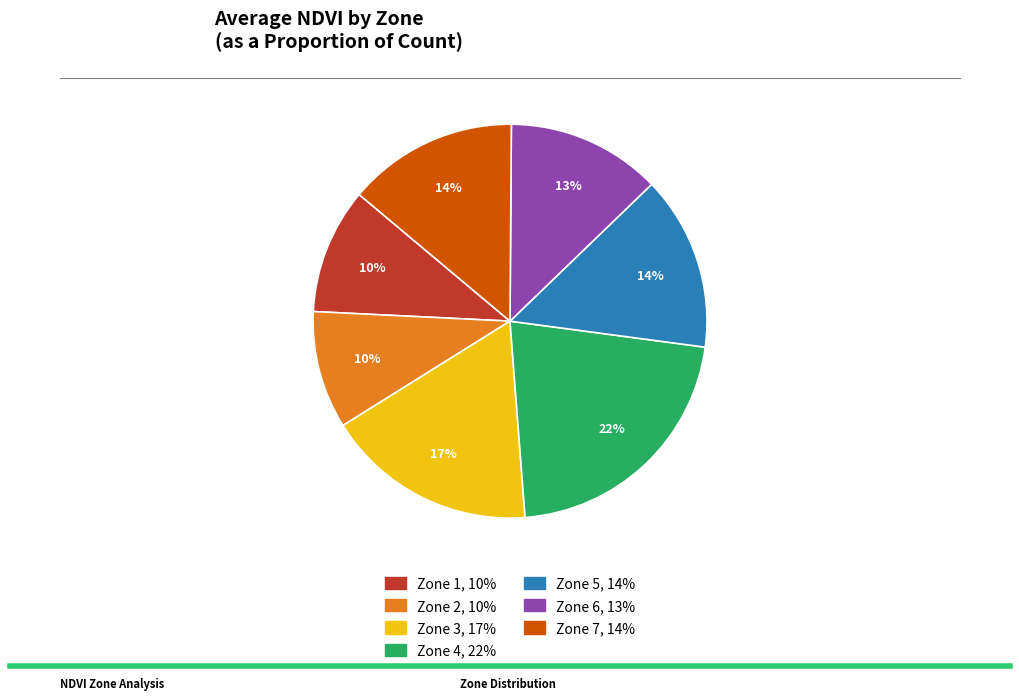

Is it true that Zone 4 is 22% of the pie?

True